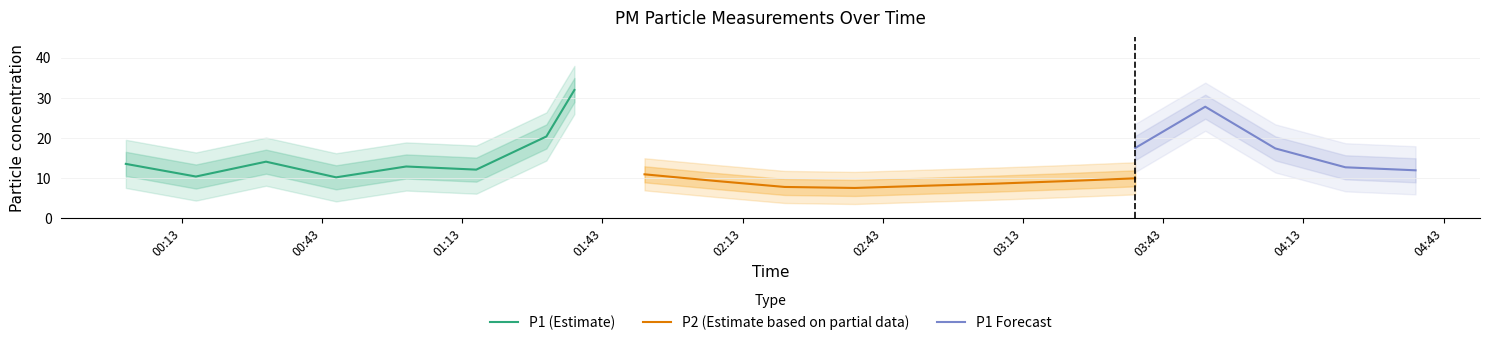

The value of P1 at 01:16 is 12.1. True or false?

True